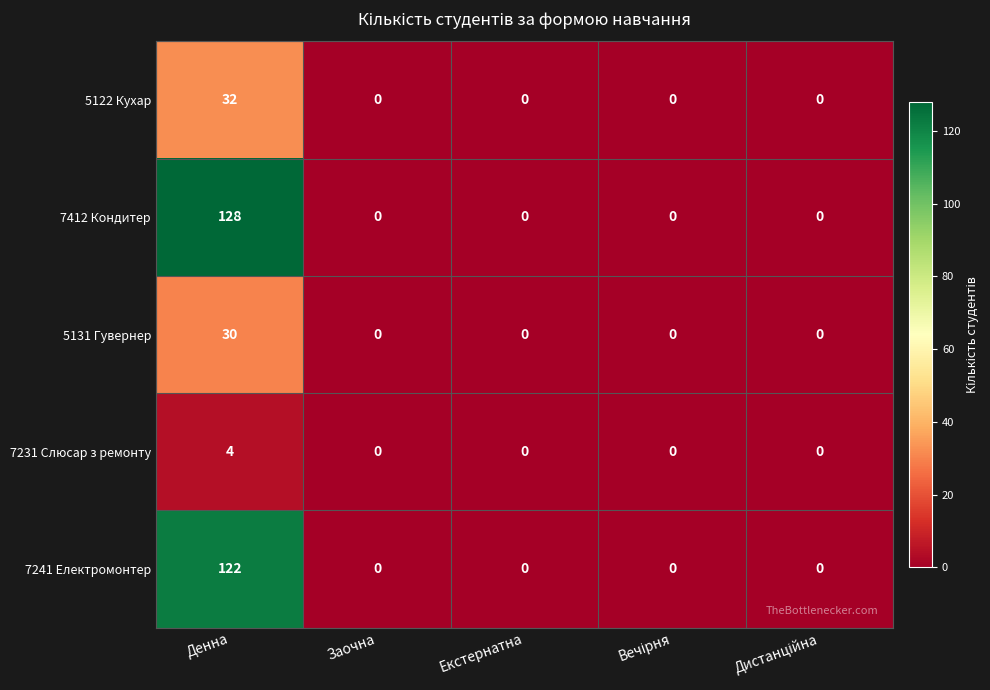

The 5131 Гувернер series shows 0 at Екстернатна. True or false?

True